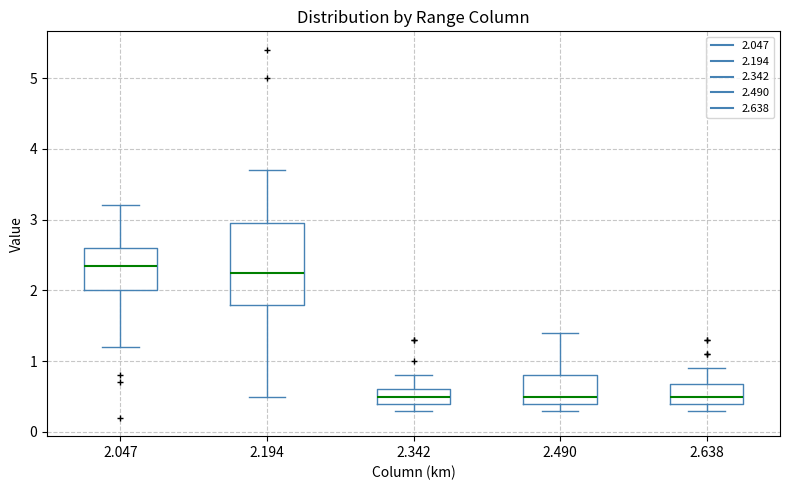

Reading left to right, read every box against the y-axis: the position of its median line, the range the box covers, and the ends of its whiskers. The values are not printed on the chart, so give them approximately, as read against the axis.

2.047: median 2.4, box 2.0 to 2.6, whiskers 1.2 to 3.2
2.194: median 2.3, box 1.8 to 3.0, whiskers 0.5 to 3.7
2.342: median 0.5, box 0.4 to 0.6, whiskers 0.3 to 0.8
2.490: median 0.5, box 0.4 to 0.8, whiskers 0.3 to 1.4
2.638: median 0.5, box 0.4 to 0.7, whiskers 0.3 to 0.9